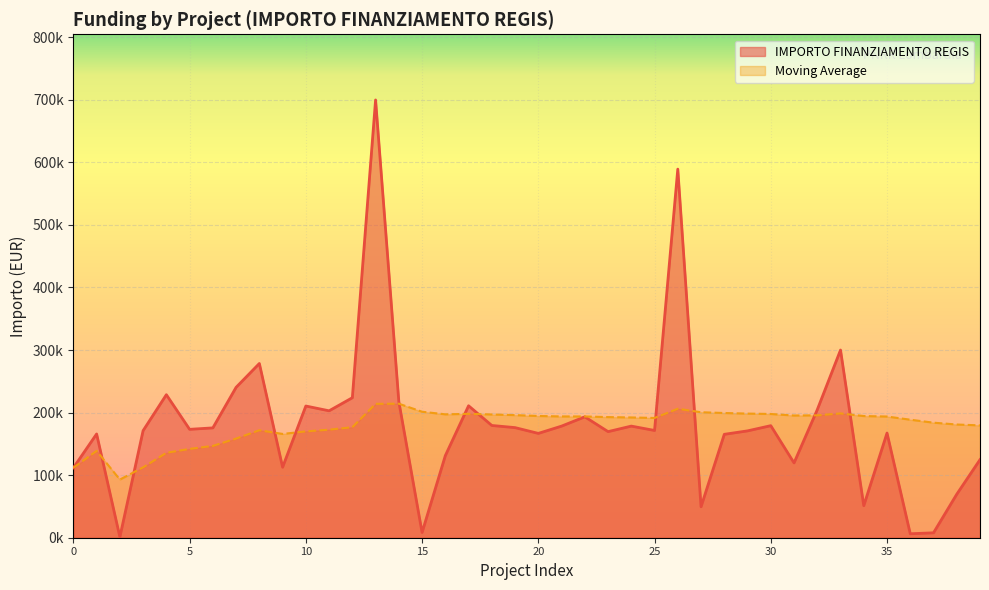

What is the average value?

179561.4